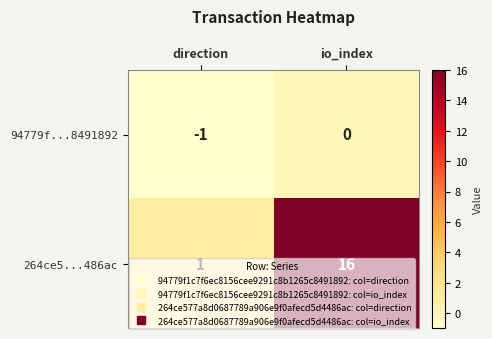

What is the difference between the 264ce5...486ac values at io_index and direction?

15